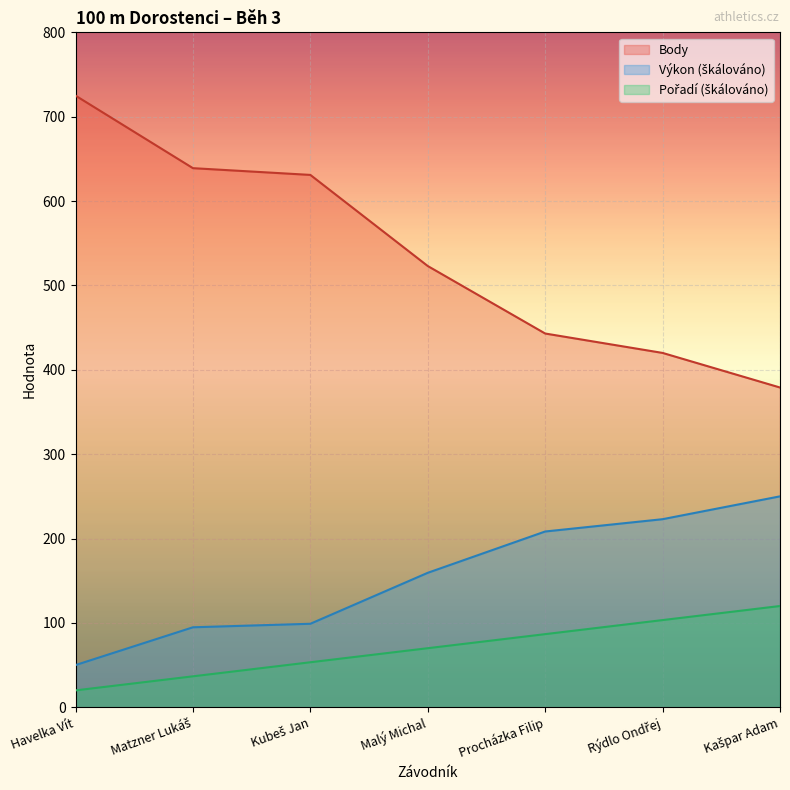

Count the number of data series in this chart.

3